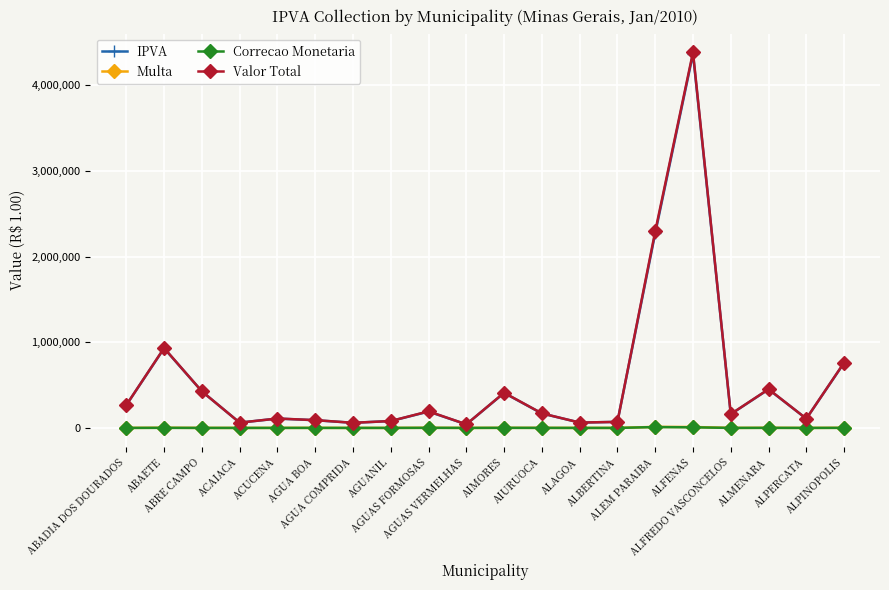

How many lines are shown in the chart?

4